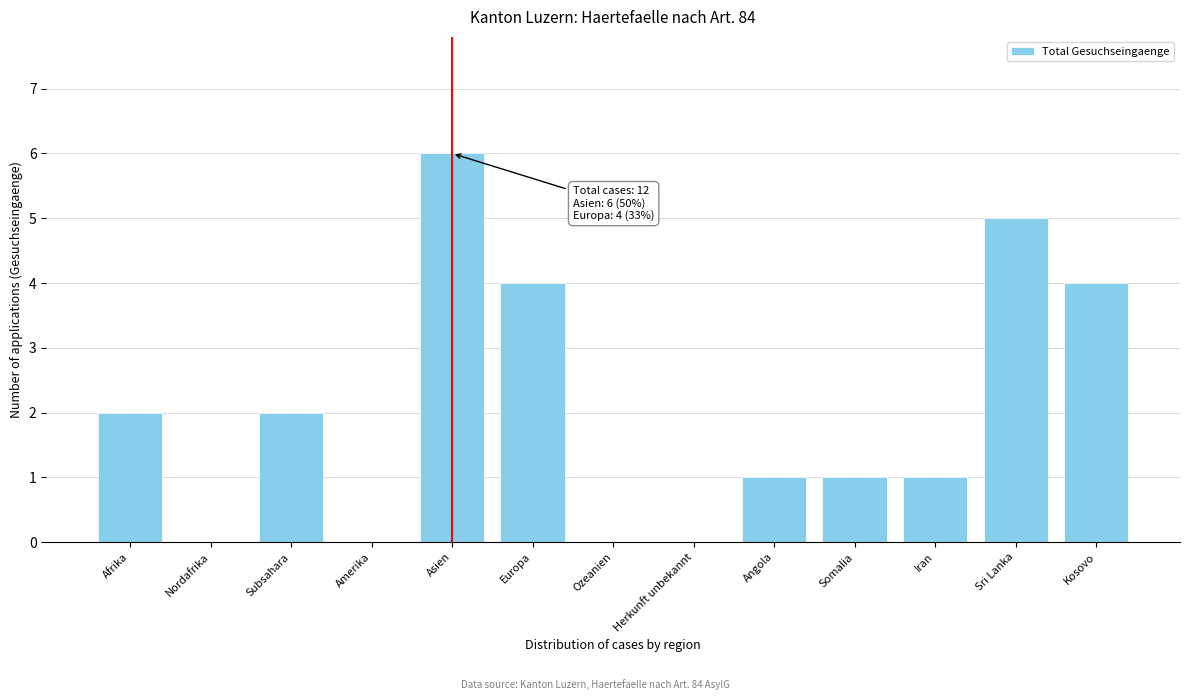

Reading left to right, list all the values displayed in this chart.

Afrika=2	Nordafrika=0	Subsahara=2	Amerika=0	Asien=6	Europa=4	Ozeanien=0	Herkunft unbekannt=0	Angola=1	Somalia=1	Iran=1	Sri Lanka=5	Kosovo=4